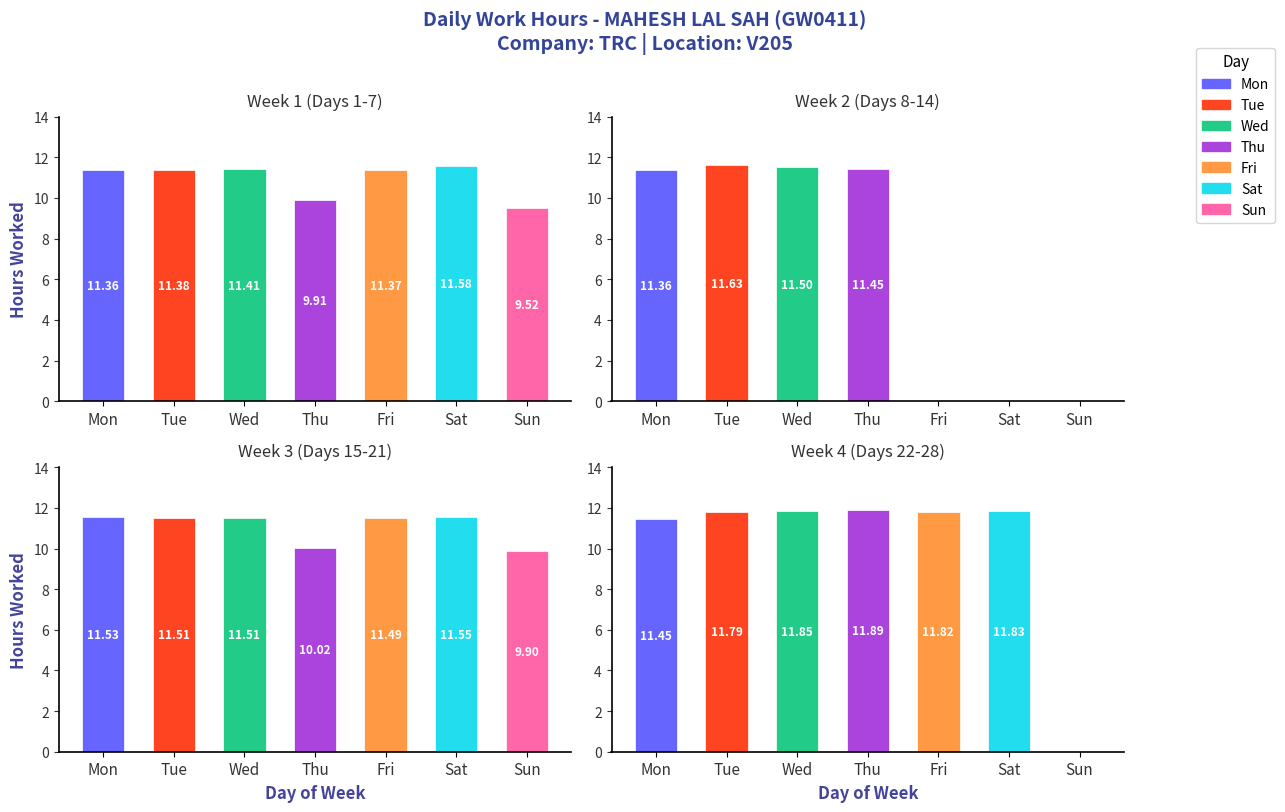

Does the chart contain any negative values?

No